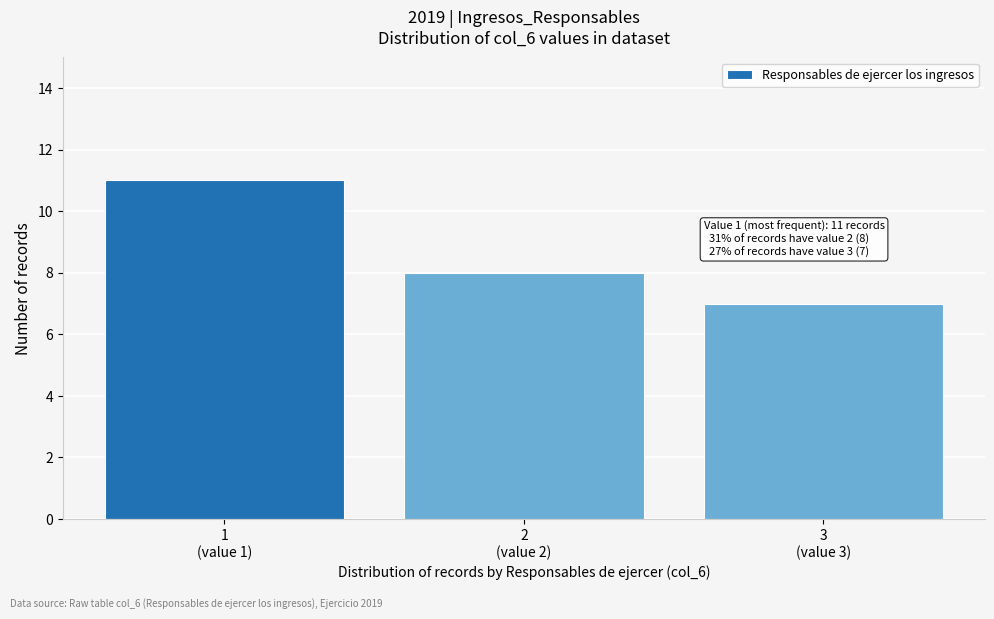

Reading left to right, list all the values displayed in this chart.

11	8	7